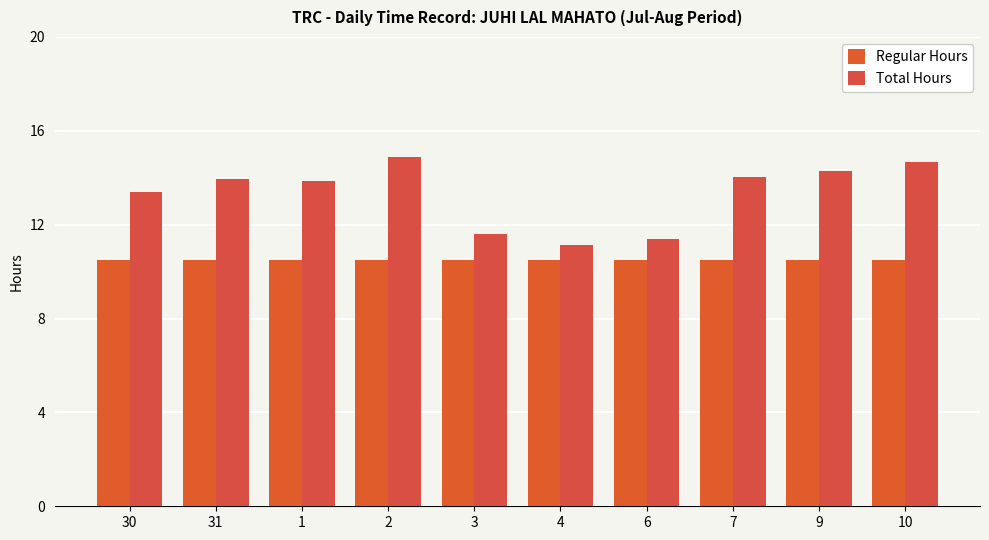

Count the number of categories in the chart.

10